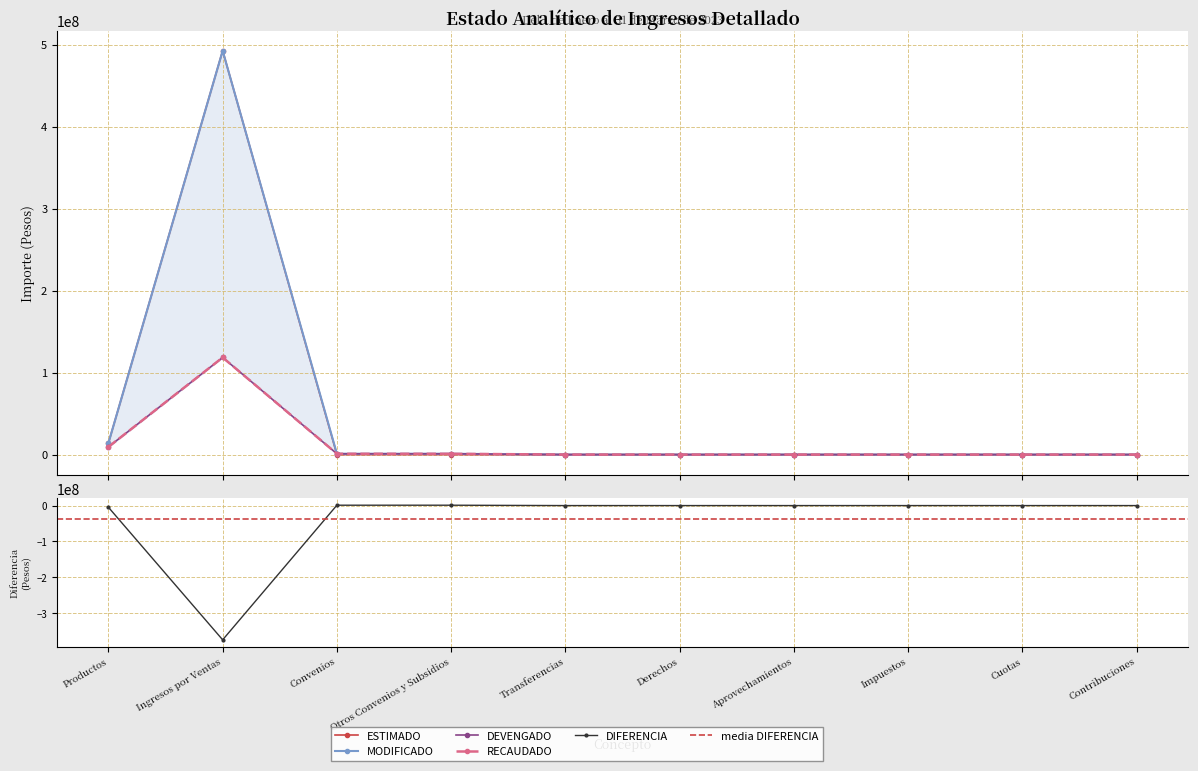

Reading left to right, what are all the values shown in this chart?

ESTIMADO: 14087208	492525512	0	0	0	0	0	0	0	0
MODIFICADO: 14087208	492525512	1000000	1000000	0	0	0	0	0	0
DEVENGADO: 9344165	118435297	1000000	1000000	0	0	0	0	0	0
RECAUDADO: 9344165	118435297	1000000	1000000	0	0	0	0	0	0
DIFERENCIA: -4743043	-374090215	1000000	1000000	0	0	0	0	0	0